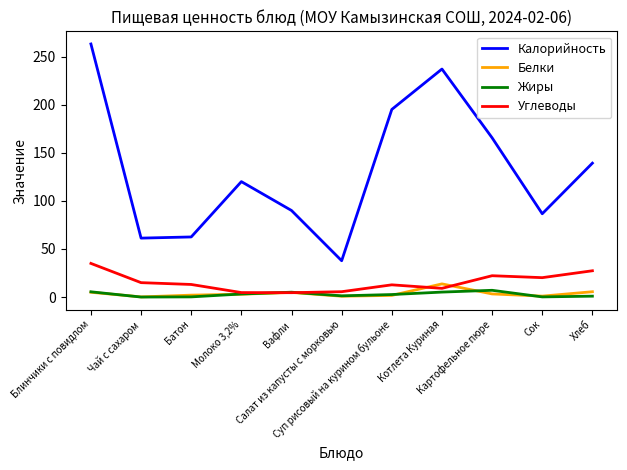

What is the greatest value displayed?

263.0